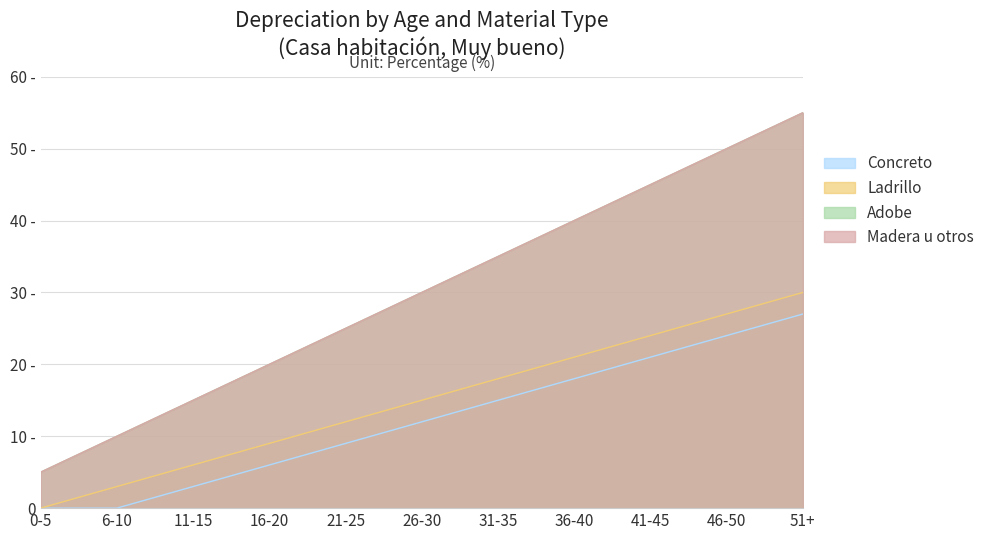

Reading left to right, transcribe all the data shown in this chart.

Concreto: 0-5=0	6-10=0	11-15=3	16-20=6	21-25=9	26-30=12	31-35=15	36-40=18	41-45=21	46-50=24	51+=27
Ladrillo: 0-5=0	6-10=3	11-15=6	16-20=9	21-25=12	26-30=15	31-35=18	36-40=21	41-45=24	46-50=27	51+=30
Adobe: 0-5=5	6-10=10	11-15=15	16-20=20	21-25=25	26-30=30	31-35=35	36-40=40	41-45=45	46-50=50	51+=55
Madera u otros: 0-5=5	6-10=10	11-15=15	16-20=20	21-25=25	26-30=30	31-35=35	36-40=40	41-45=45	46-50=50	51+=55